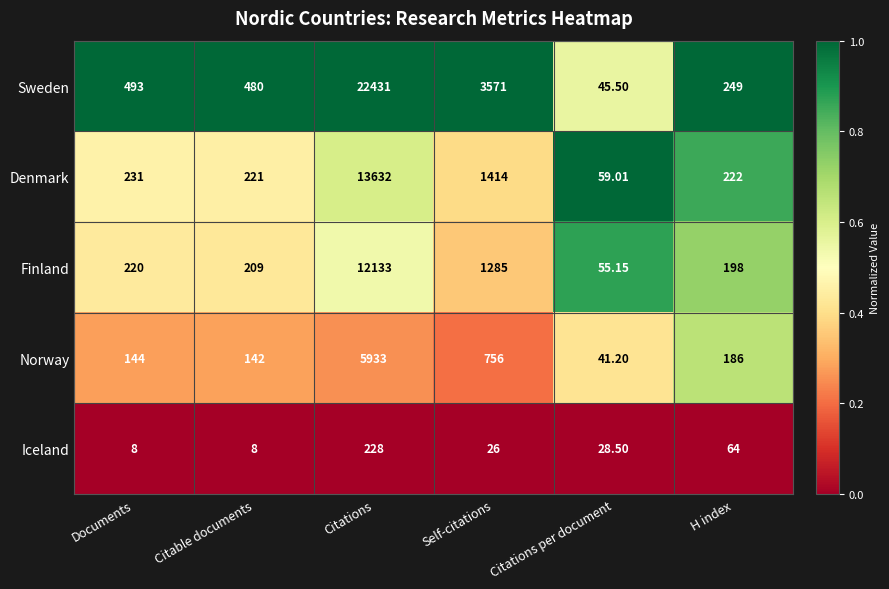

Where is Denmark nearest to the value 6845?

Self-citations